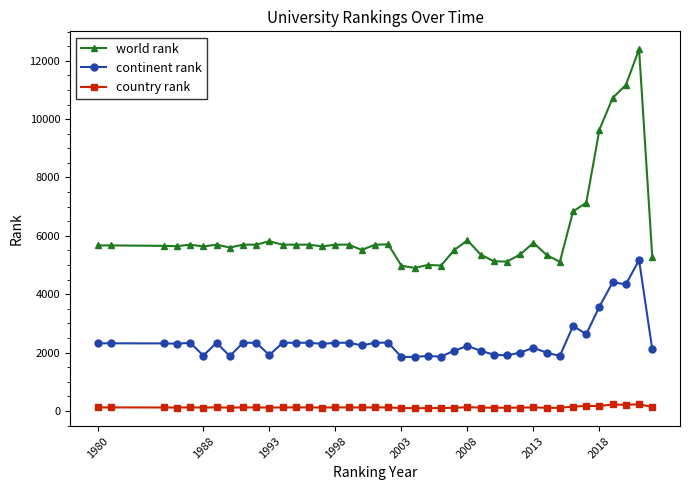

Which series has the largest total across all categories?

world rank